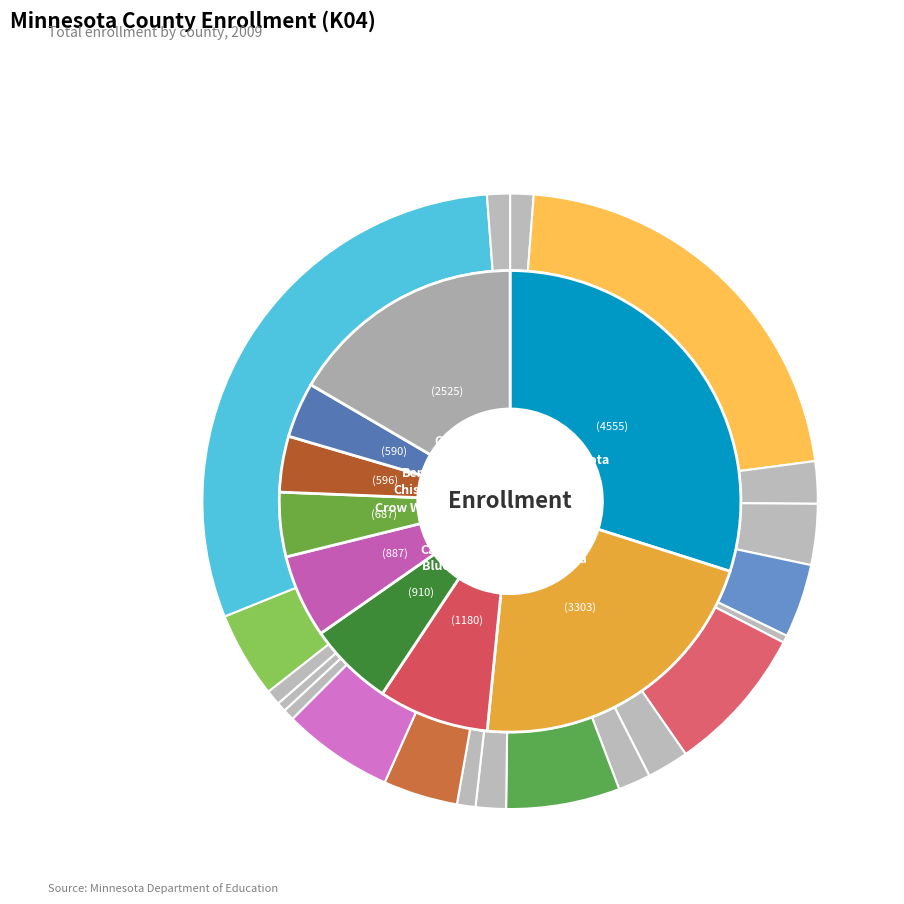

Which category has the smallest portion of the pie?

Big Stone